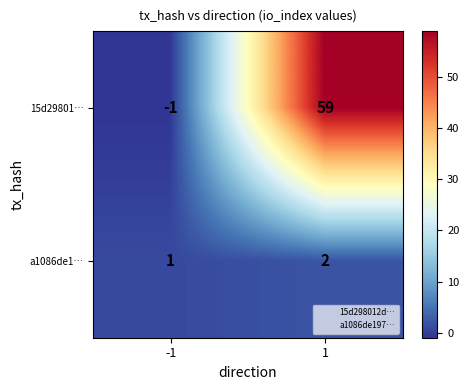

Reading left to right, list all the values displayed in this chart.

15d29801…: -1=-1	1=59
a1086de1…: -1=1	1=2